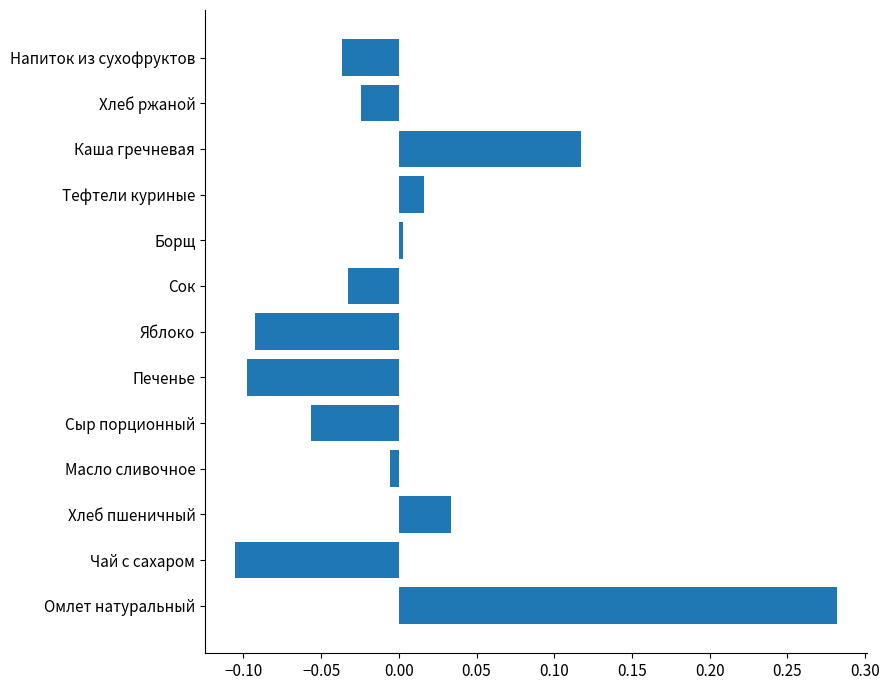

The value at Сыр порционный is -0.1. True or false?

True